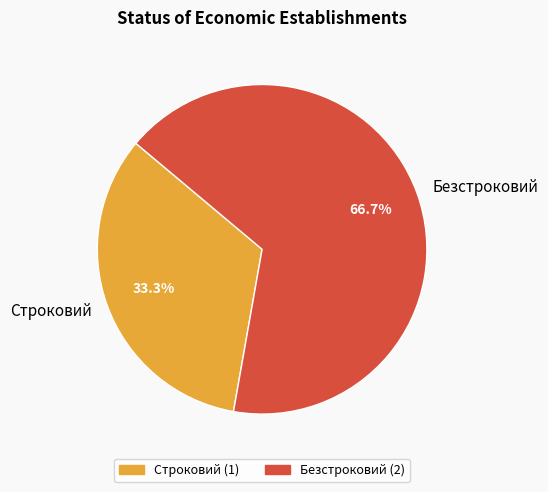

How many segments does this pie chart have?

2